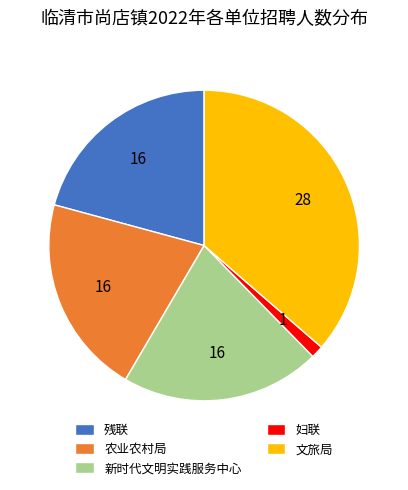

Is 残联 the majority of the pie?

No